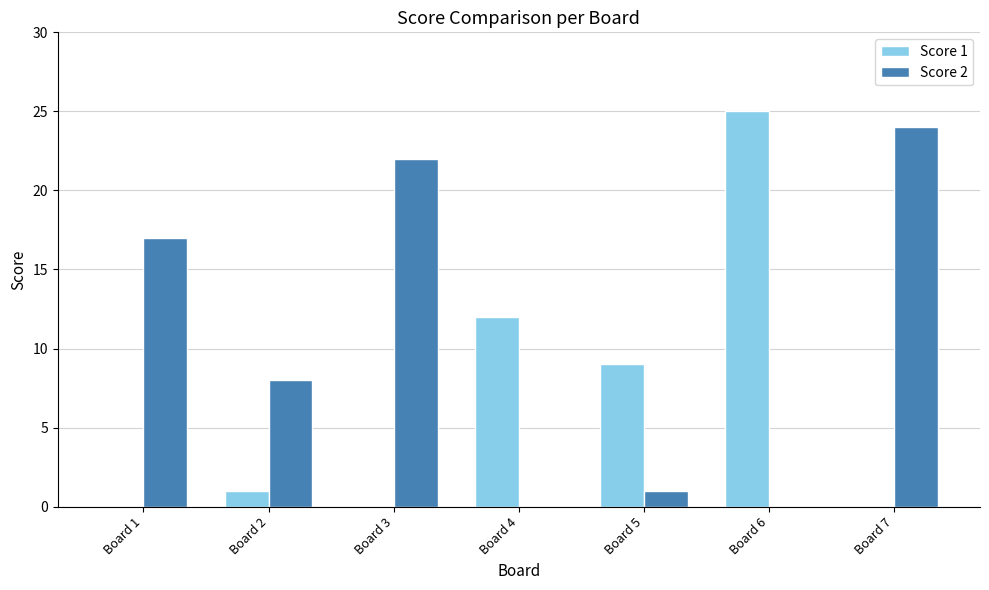

What is the maximum value for Score 2?

24